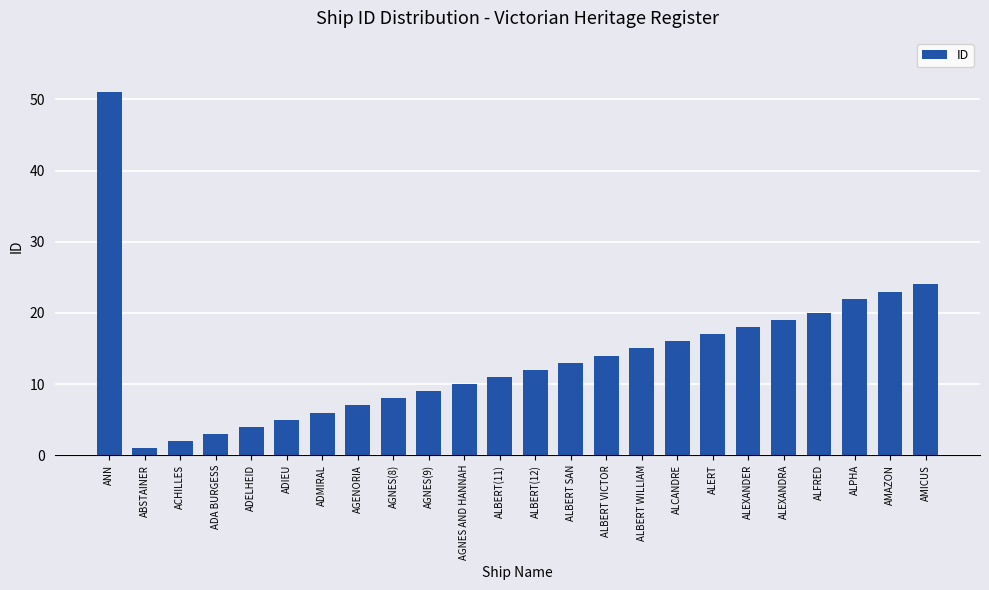

What is the label of the 3rd bar from the left?

ACHILLES